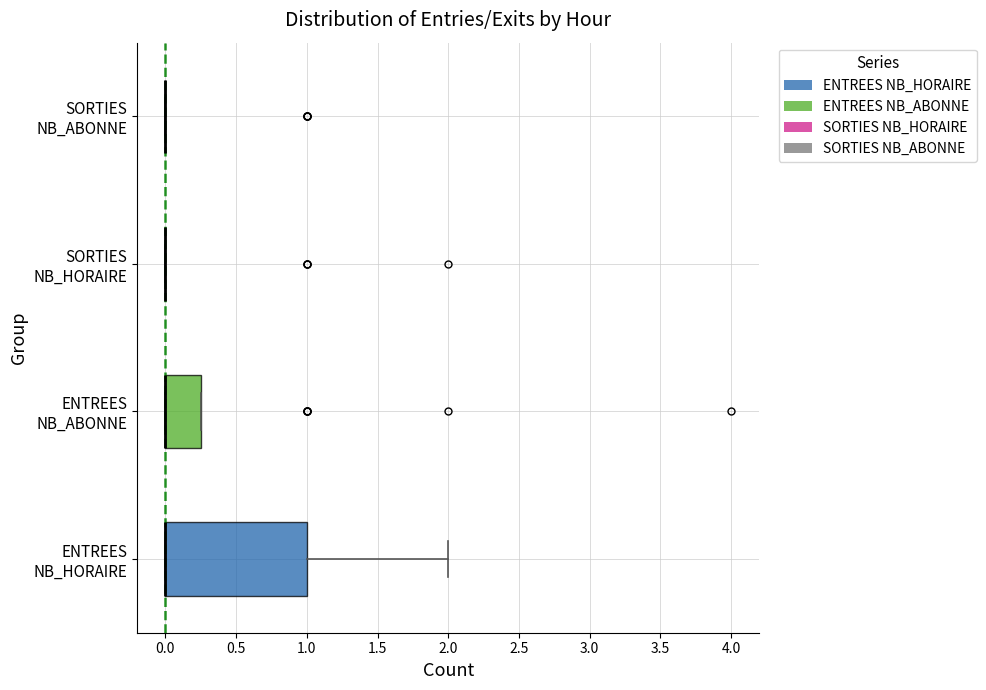

Reading bottom to top, read every box against the x-axis: the position of its median line, the range the box covers, and the ends of its whiskers. The values are not printed on the chart, so give them approximately, as read against the axis.

ENTREES NB_HORAIRE: median 0.00 (drawn on the box's left edge), box 0.00 to 1.00, whiskers 0.00 to 2.00
ENTREES NB_ABONNE: median 0.00 (drawn on the box's left edge), box 0.00 to 0.25, whiskers 0.00 to 0.25
SORTIES NB_HORAIRE: box collapsed to a line at 0.00, whiskers 0.00 to 0.00
SORTIES NB_ABONNE: box collapsed to a line at 0.00, whiskers 0.00 to 0.00